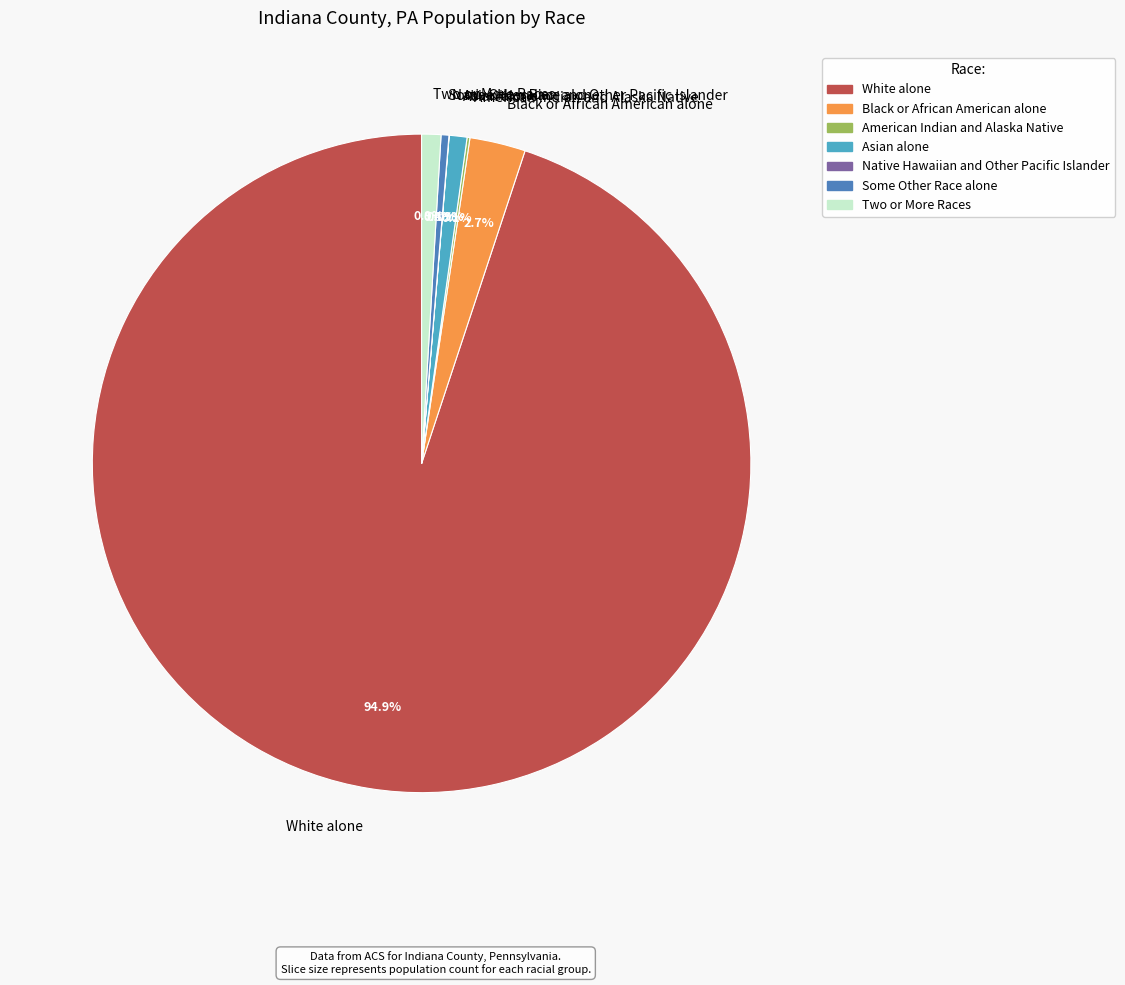

To the nearest percent, what is the average slice percentage?

14%